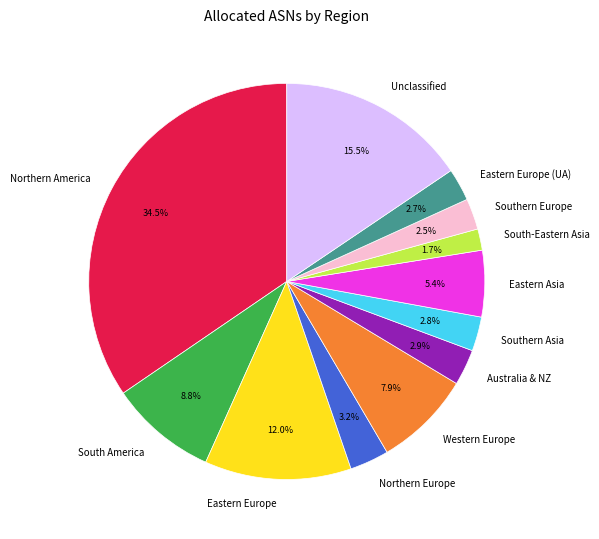

Do Eastern Europe and Northern Europe together represent more than half of the pie?

No